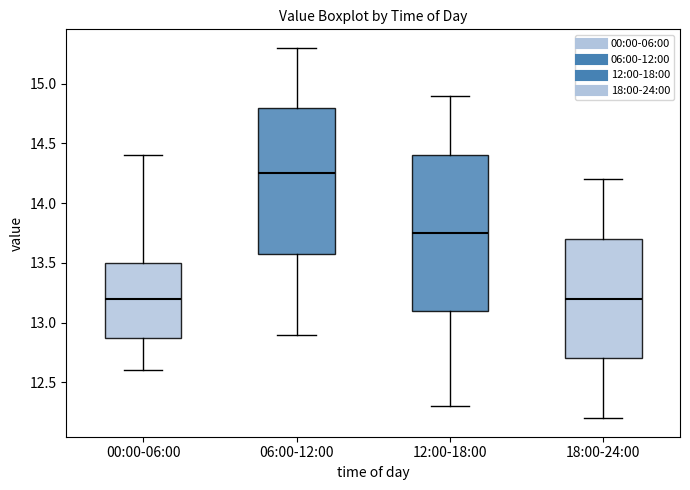

Reading left to right, read every box against the y-axis: the position of its median line, the range the box covers, and the ends of its whiskers. The values are not printed on the chart, so give them approximately, as read against the axis.

00:00-06:00: median 13.20, box 12.90 to 13.50, whiskers 12.60 to 14.40
06:00-12:00: median 14.25, box 13.60 to 14.80, whiskers 12.90 to 15.30
12:00-18:00: median 13.75, box 13.10 to 14.40, whiskers 12.30 to 14.90
18:00-24:00: median 13.20, box 12.70 to 13.70, whiskers 12.20 to 14.20